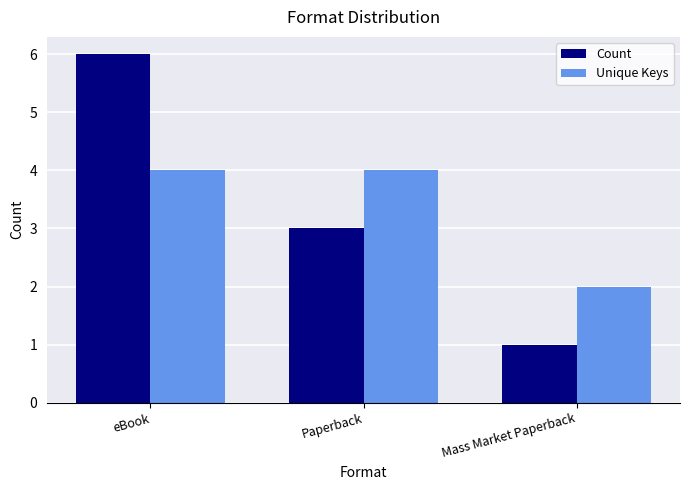

Which label corresponds to the smallest value in the chart?

Mass Market Paperback